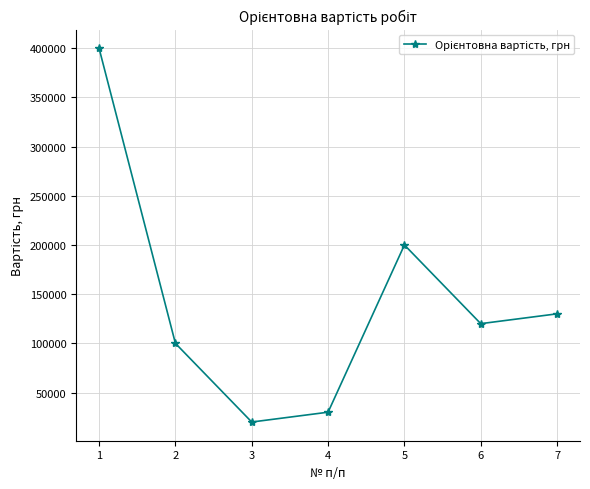

What is the difference between the values at 3 and 5?

180000